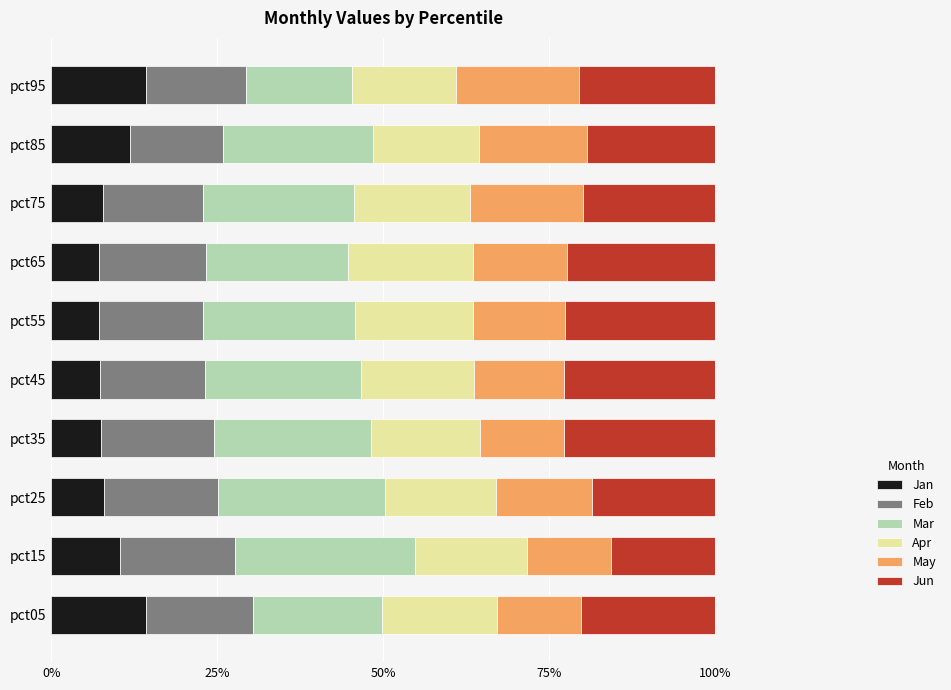

What is the total value across all series at pct95?

100.0